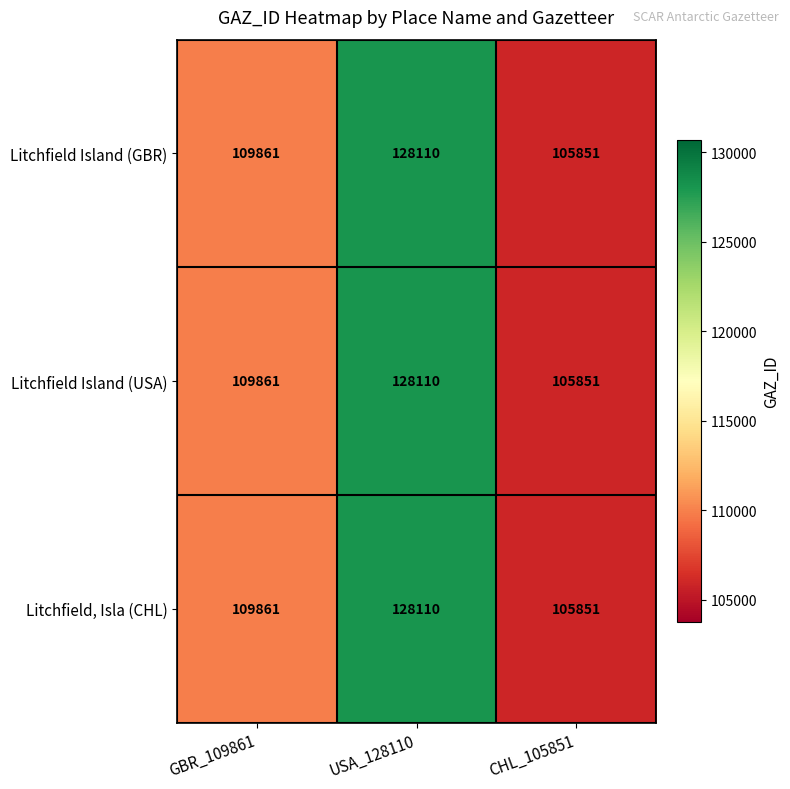

The value of Litchfield Island (USA) at GBR_109861 is 182920. True or false?

False